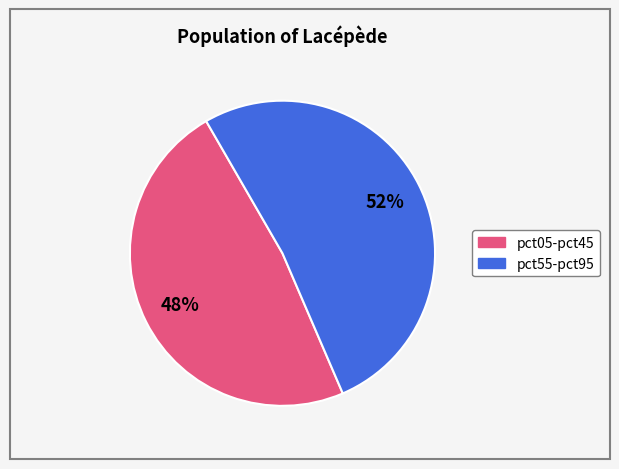

Is there any slice that represents more than half of the pie?

Yes